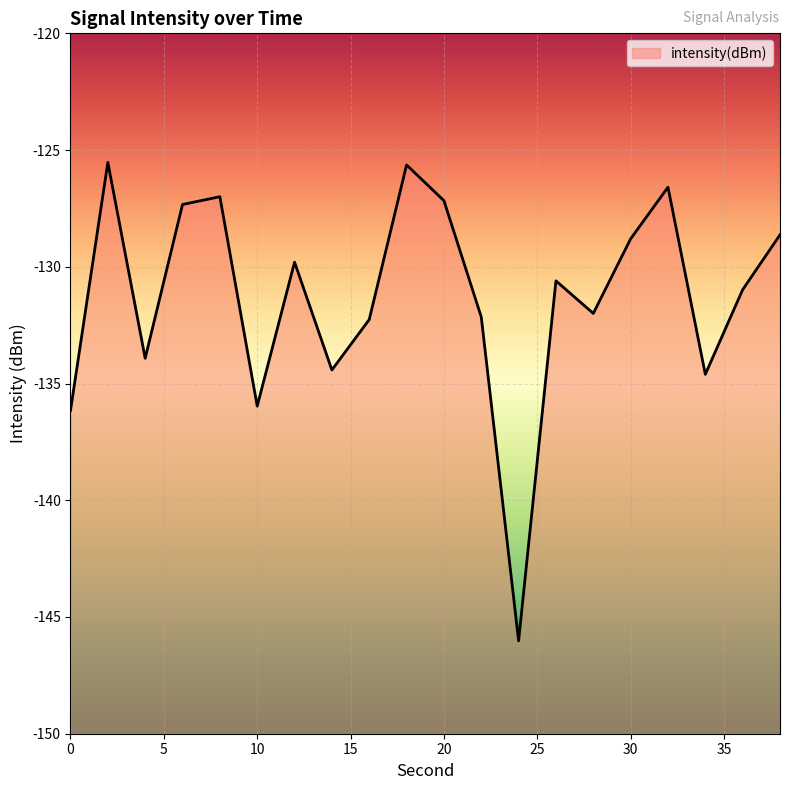

The chart shows a value of -132.0 at 28. True or false?

True